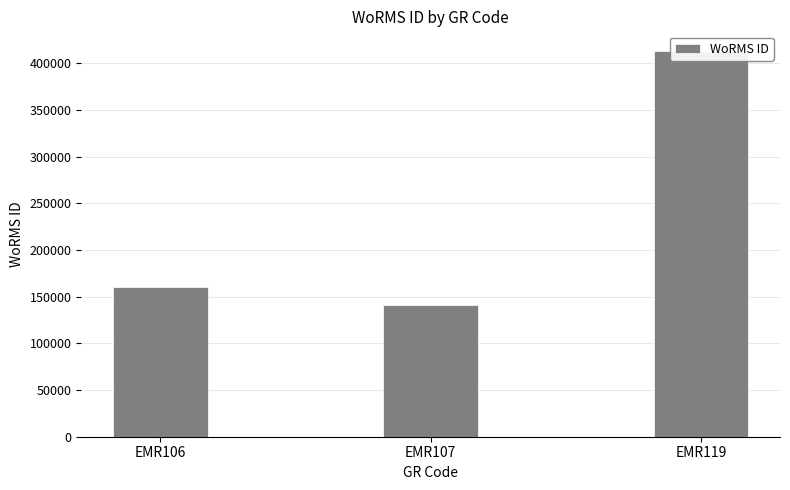

How many values are below 160539?

1